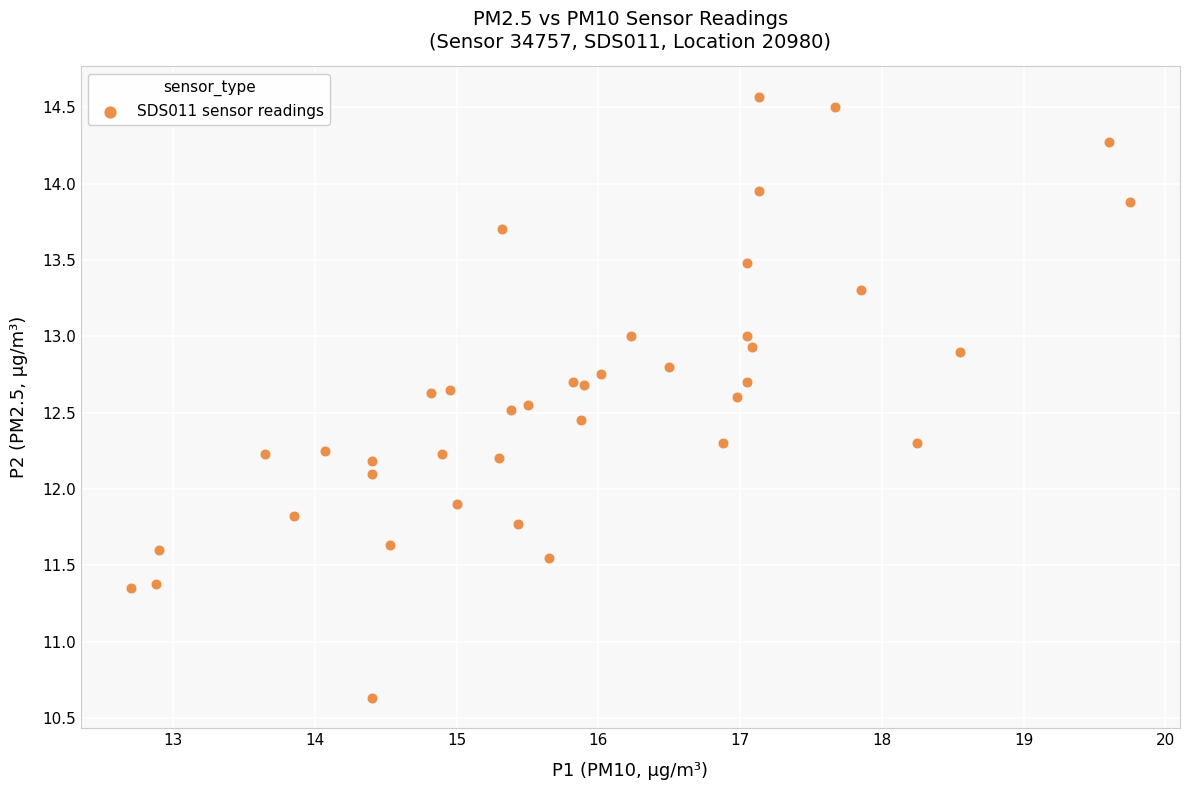

What is the range of Y values (max minus min)?

3.9